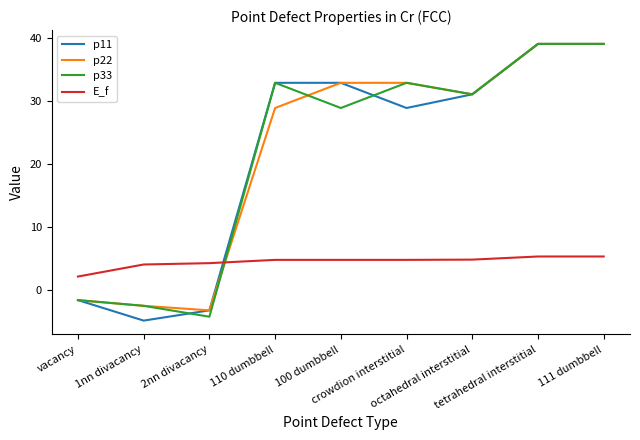

What is the maximum value shown in the chart?

39.1